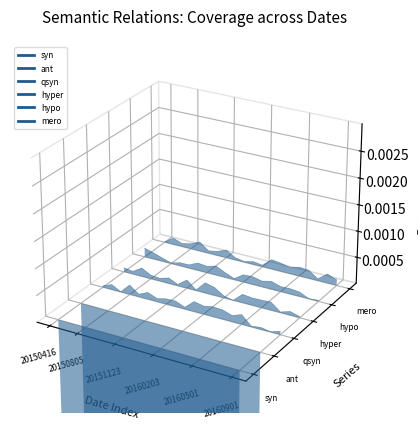

At which label is mero closest to 0?

20150805